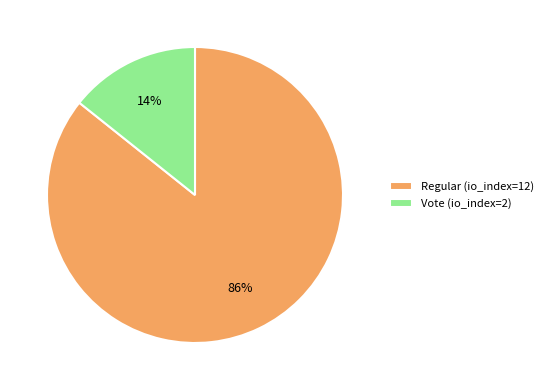

The Vote (io_index=2) slice represents 14% of the pie. True or false?

True